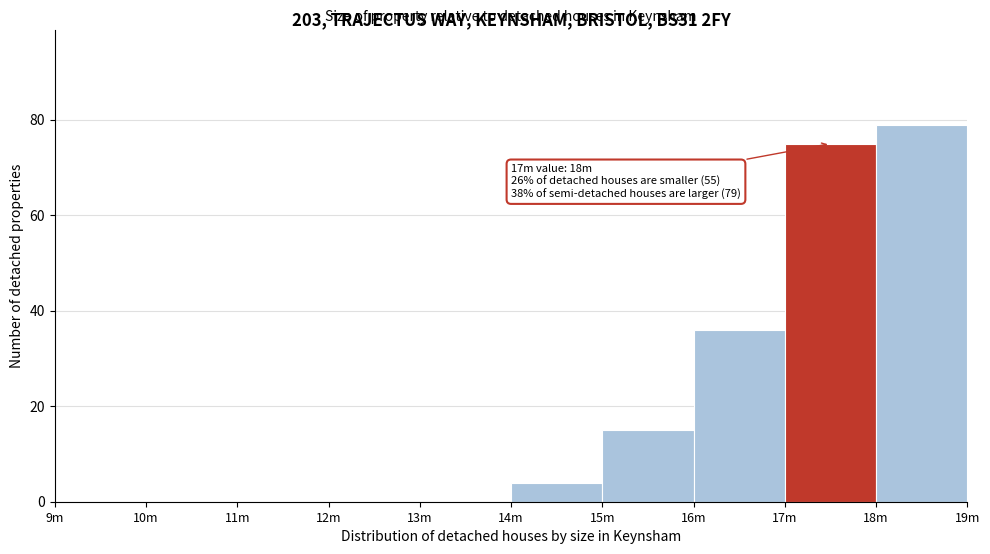

Reading left to right, list all the values displayed in this chart.

9m=0	10m=0	11m=0	12m=0	13m=0	14m=4	15m=15	16m=36	17m=75	18m=79